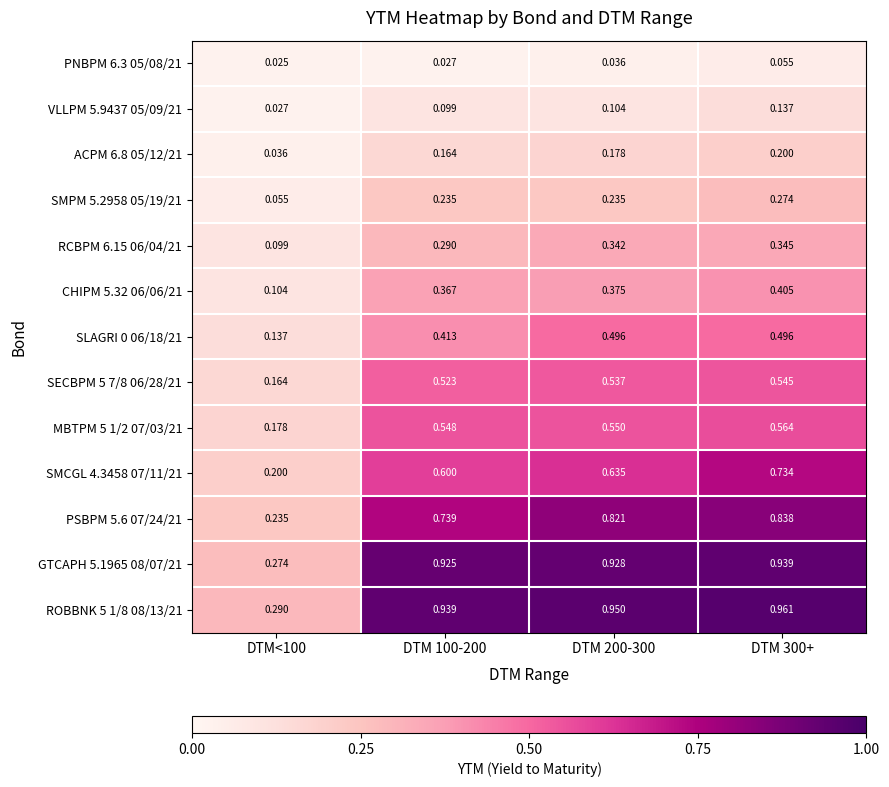

Which series changed the most between DTM<100 and DTM 300+?

ROBBNK 5 1/8 08/13/21